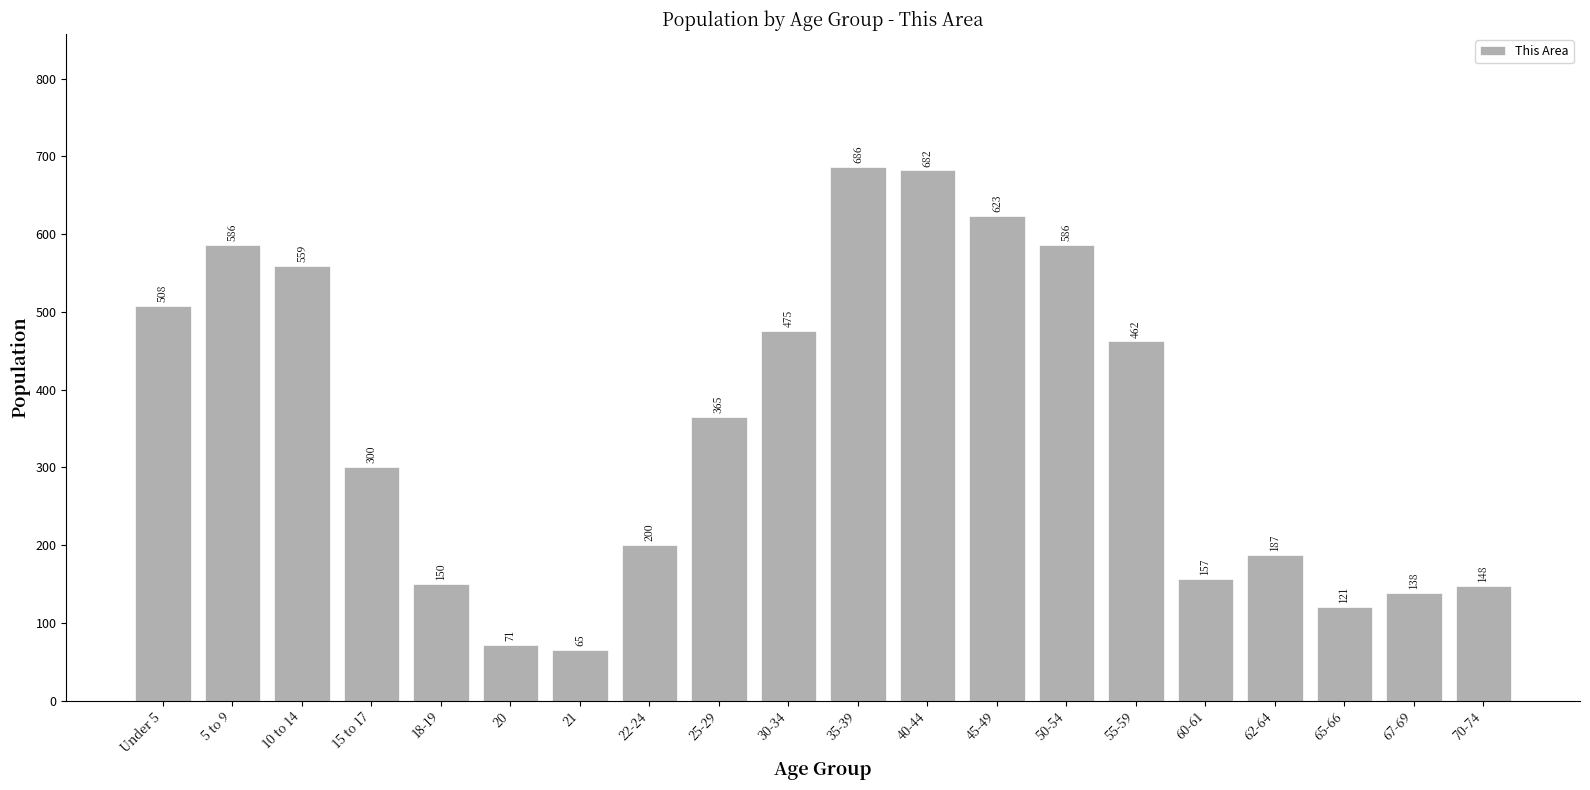

Reading right to left, extract all data points from this chart.

70-74=148	67-69=138	65-66=121	62-64=187	60-61=157	55-59=462	50-54=586	45-49=623	40-44=682	35-39=686	30-34=475	25-29=365	22-24=200	21=65	20=71	18-19=150	15 to 17=300	10 to 14=559	5 to 9=586	Under 5=508